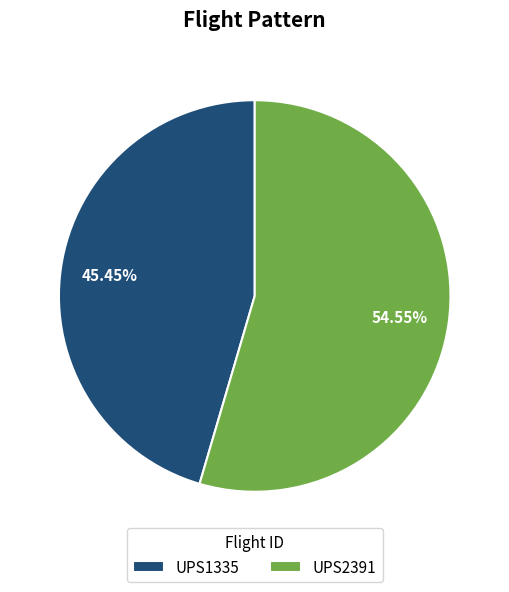

Is the sum of UPS1335 and UPS2391 greater than half?

Yes